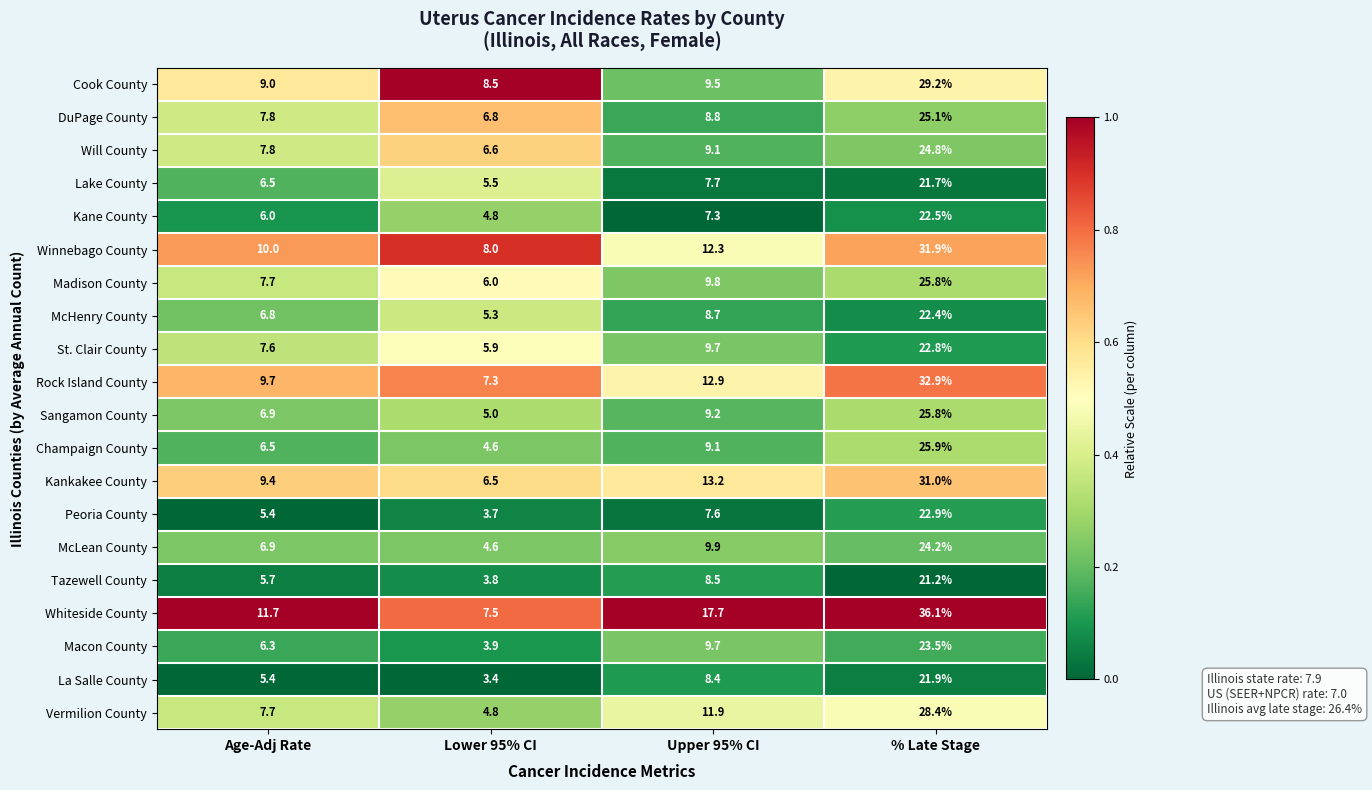

True or false: Kankakee County has a value of 18.8 at % Late Stage.

False